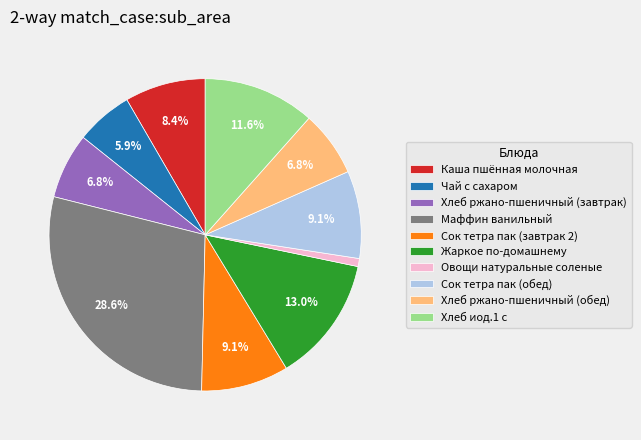

How much of the chart is everything except Чай с сахаром?

94.1%